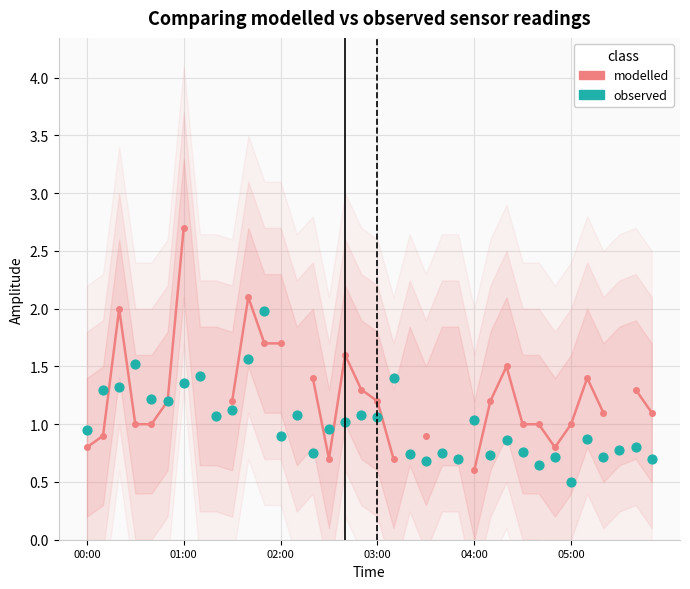

Which series contains the highest Y value?

modelled